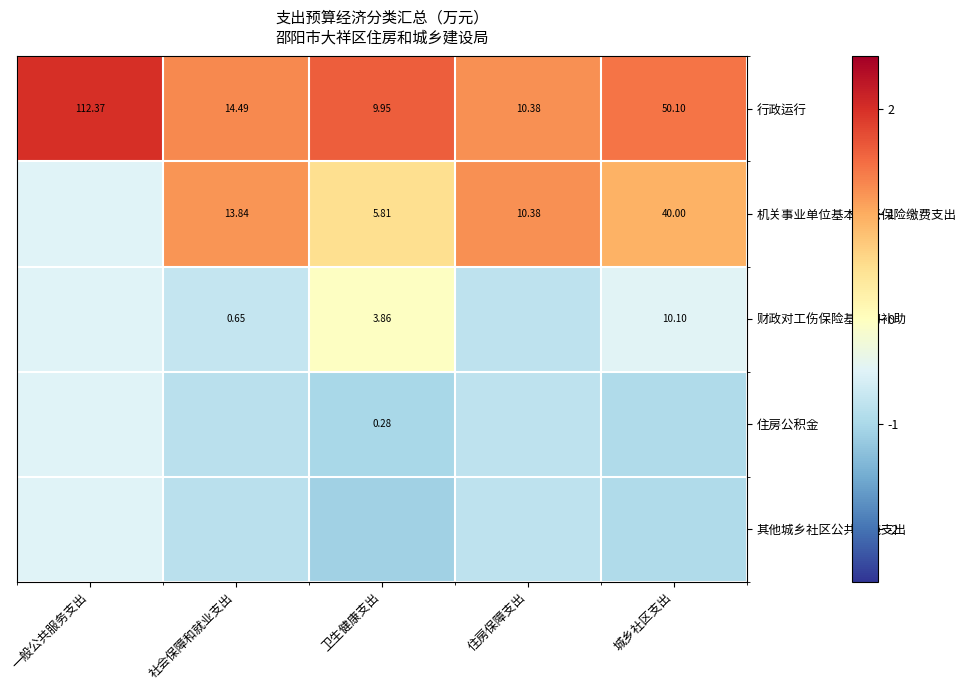

What is the difference between the maximum and minimum values in the 住房公积金 series?

0.5